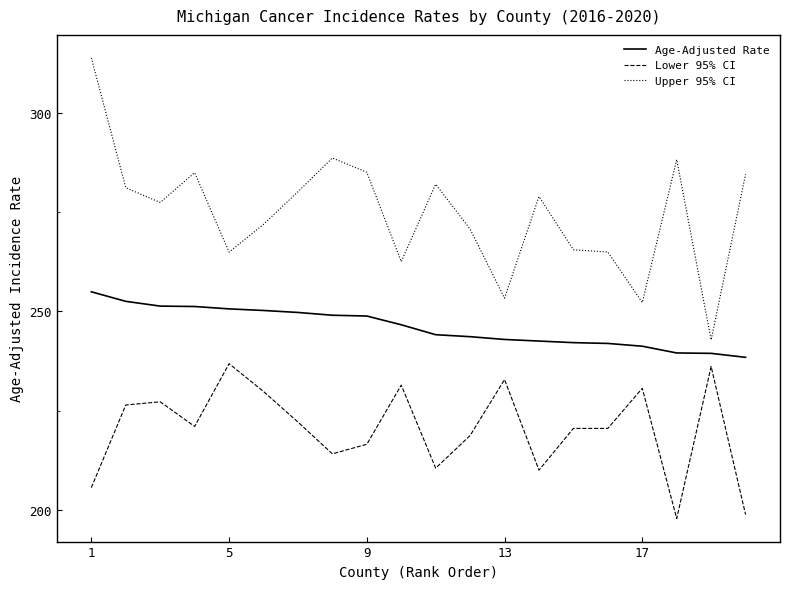

What is the difference between the maximum and second lowest values in the Age-Adjusted Rate series?

15.5